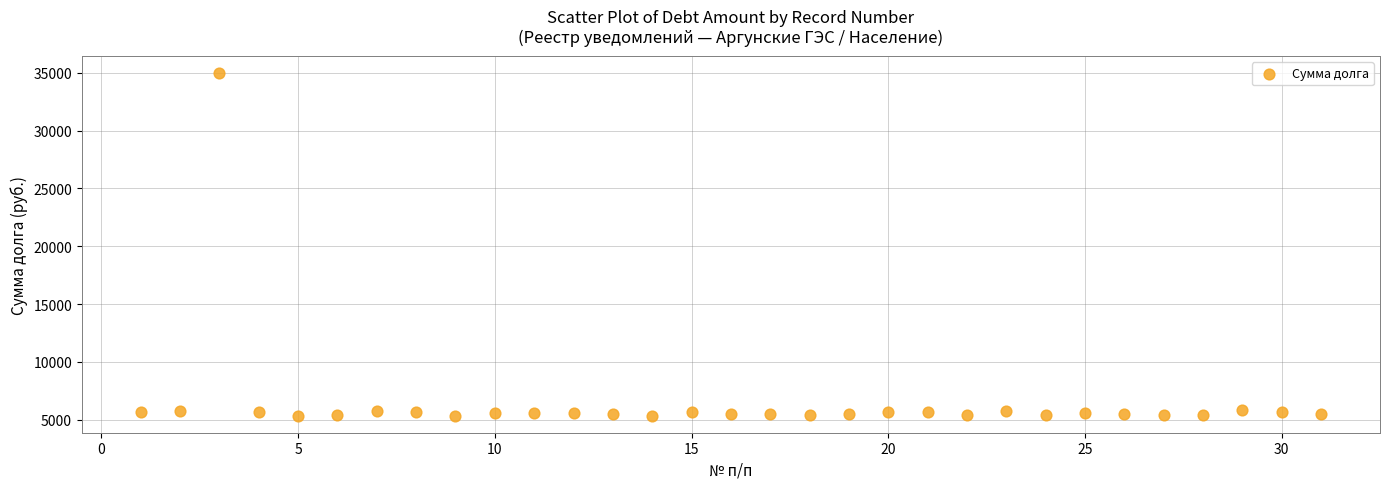

What is the range of X values (max minus min)?

30.0